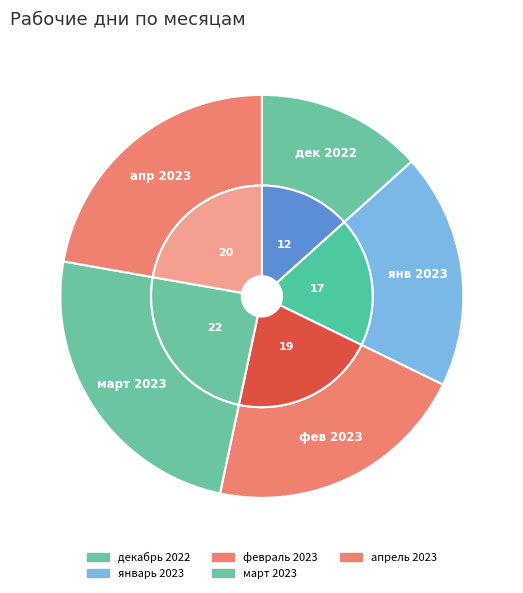

Is there any slice that represents more than half of the pie?

No